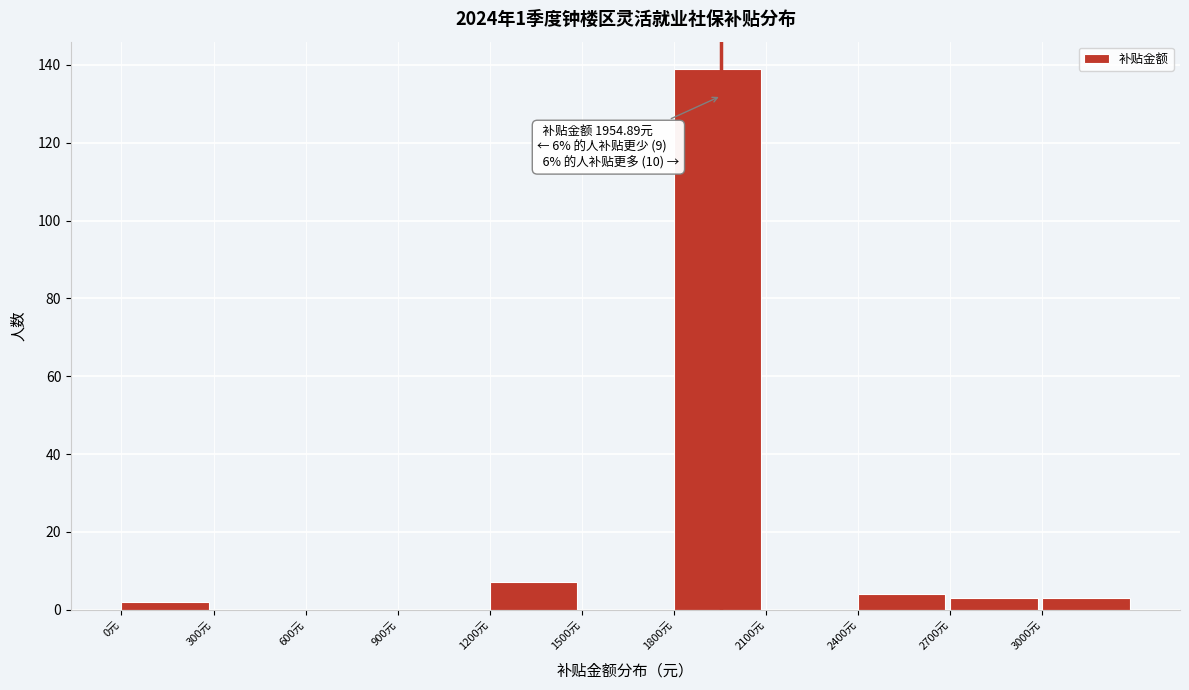

Which range on the x-axis has the tallest bar?

1800 to 2100